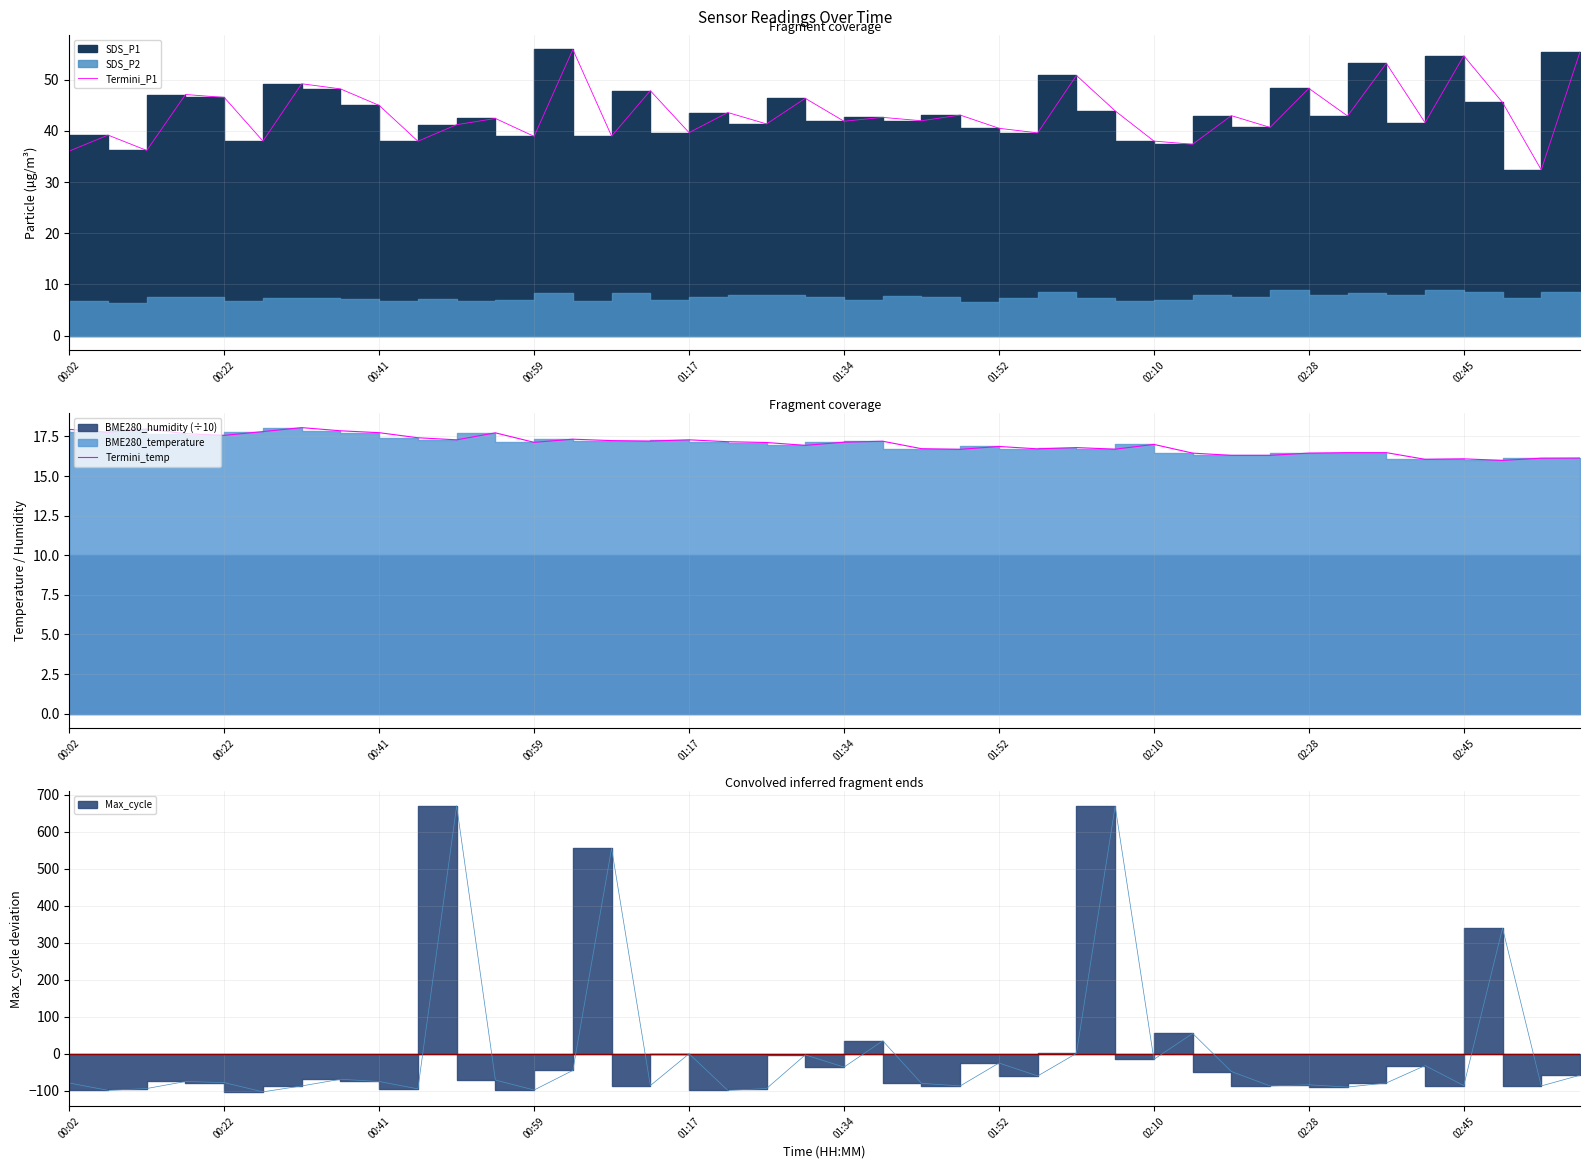

What is the difference between the second highest and second lowest values in the Termini_temp series?

1.9